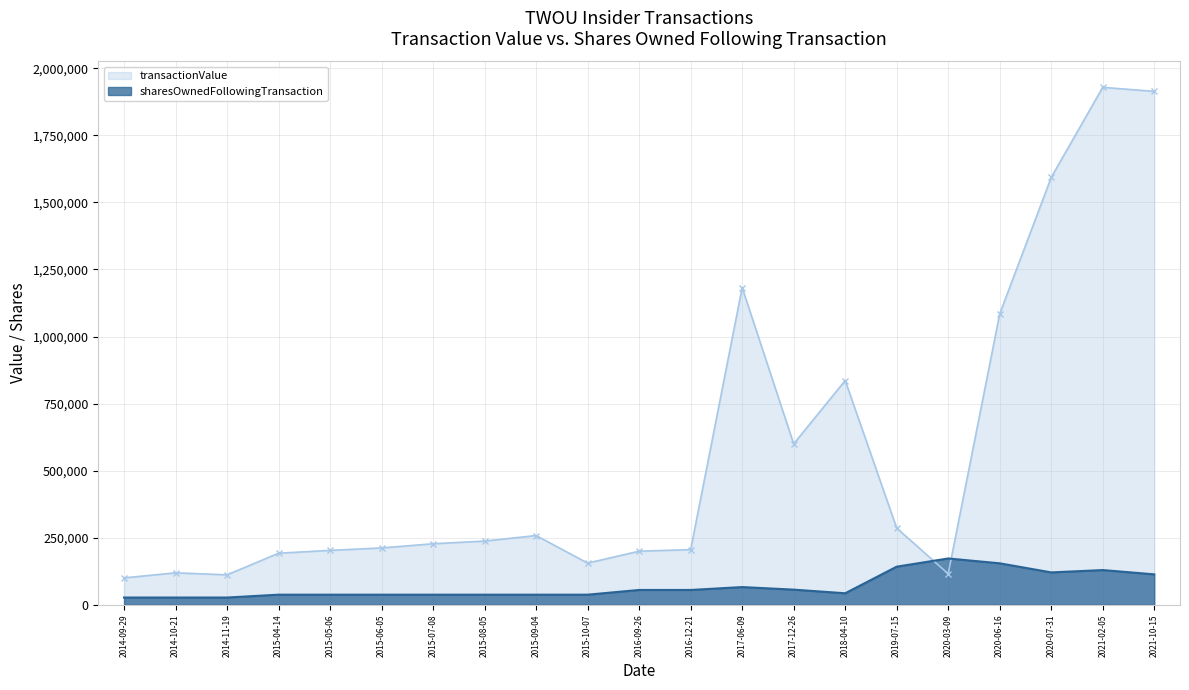

At which category is the sum across all series the highest?

2021-02-05